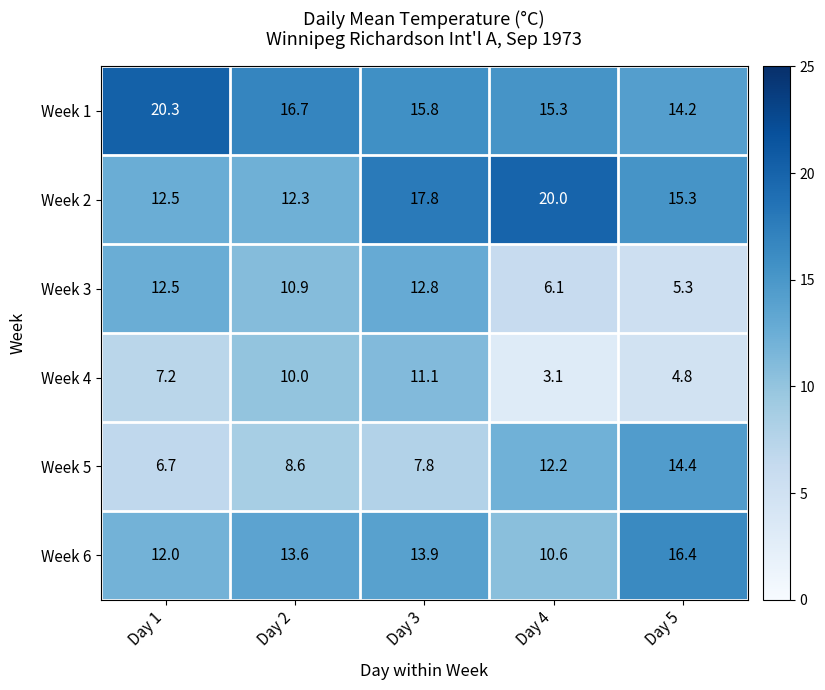

What is the difference between the maximum and second lowest values in the Week 5 series?

6.6